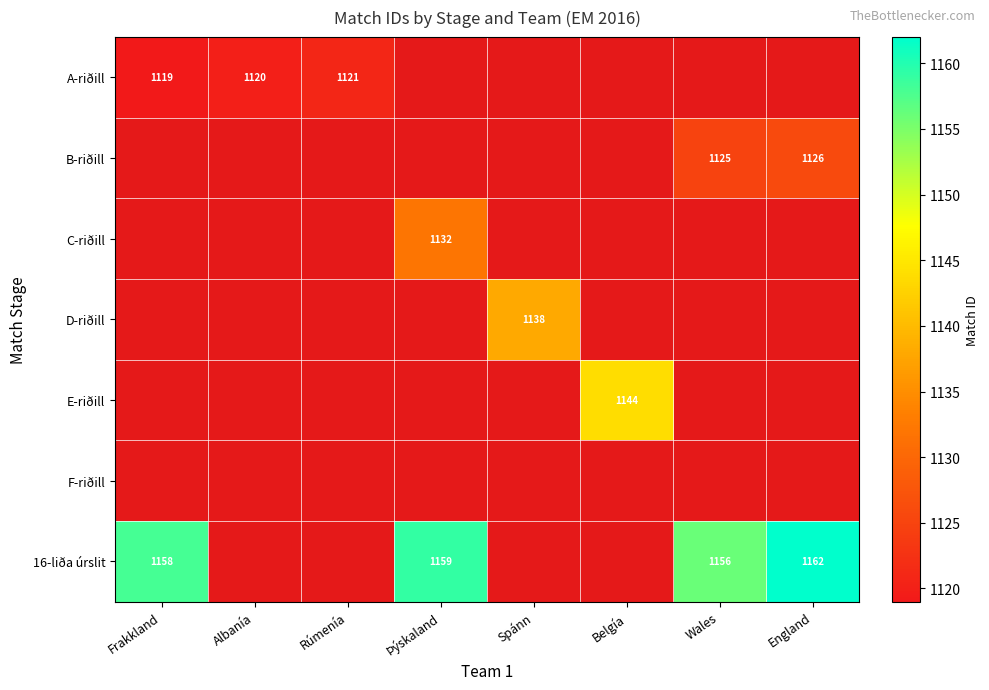

Reading left to right, what are all the values shown in this chart?

A-riðill: 1119	1120	1121	0	0	0	0	0
B-riðill: 0	0	0	0	0	0	1125	1126
C-riðill: 0	0	0	1132	0	0	0	0
D-riðill: 0	0	0	0	1138	0	0	0
E-riðill: 0	0	0	0	0	1144	0	0
F-riðill: 0	0	0	0	0	0	0	0
16-liða úrslit: 1158	0	0	1159	0	0	1156	1162